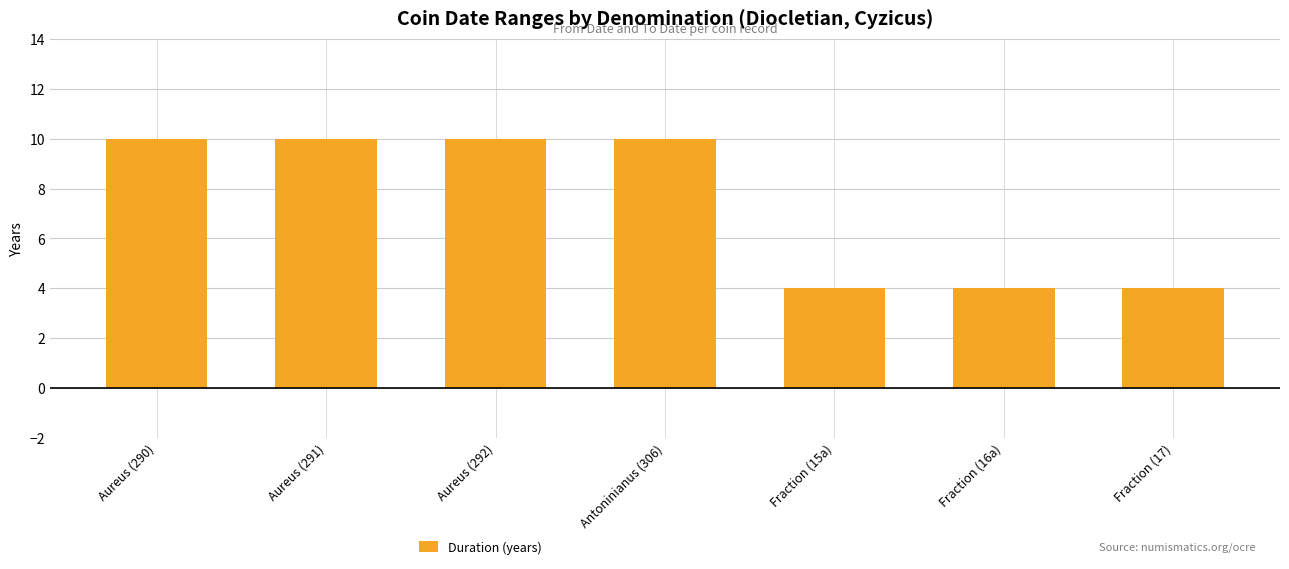

What is the maximum value shown in the chart?

10